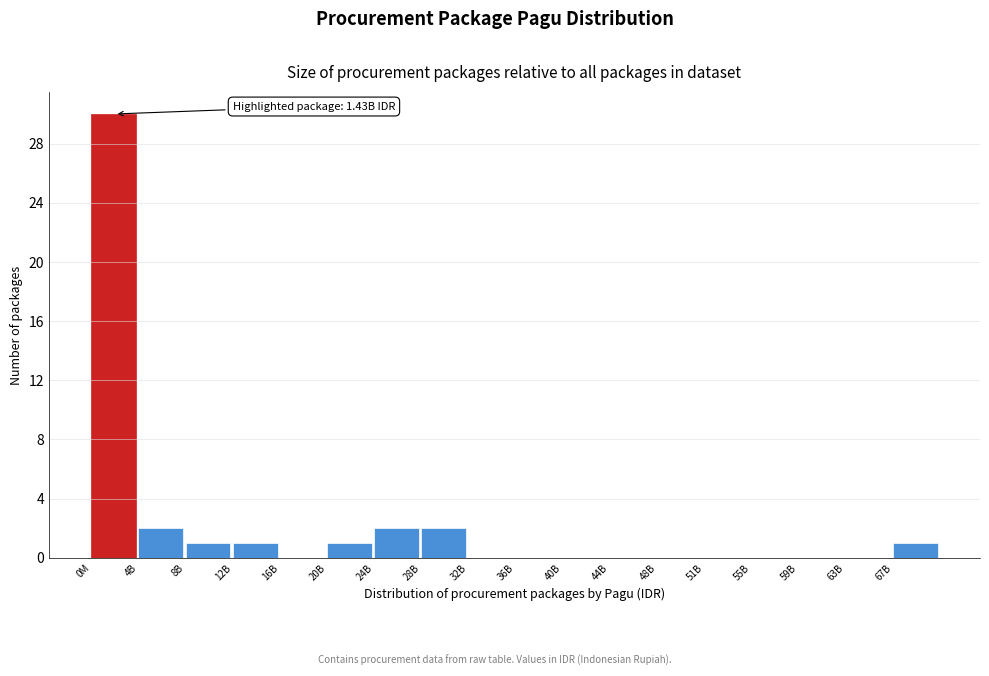

Reading right to left, extract all data points from this chart.

67B=1	63B=0	59B=0	55B=0	51B=0	48B=0	44B=0	40B=0	36B=0	32B=0	28B=2	24B=2	20B=1	16B=0	12B=1	8B=1	4B=2	0M=30